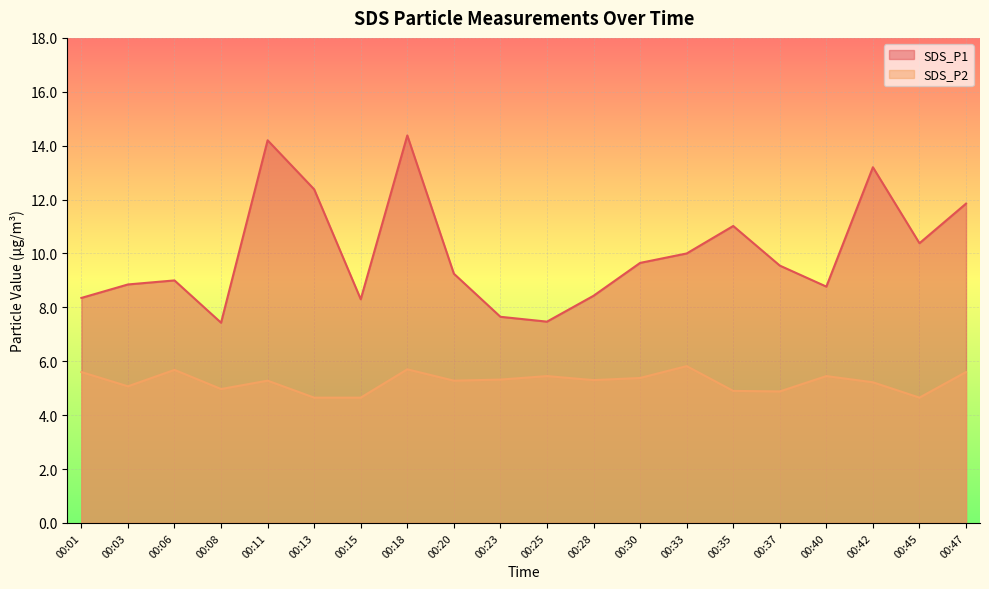

Where does the SDS_P1 series first go above 9?

00:11